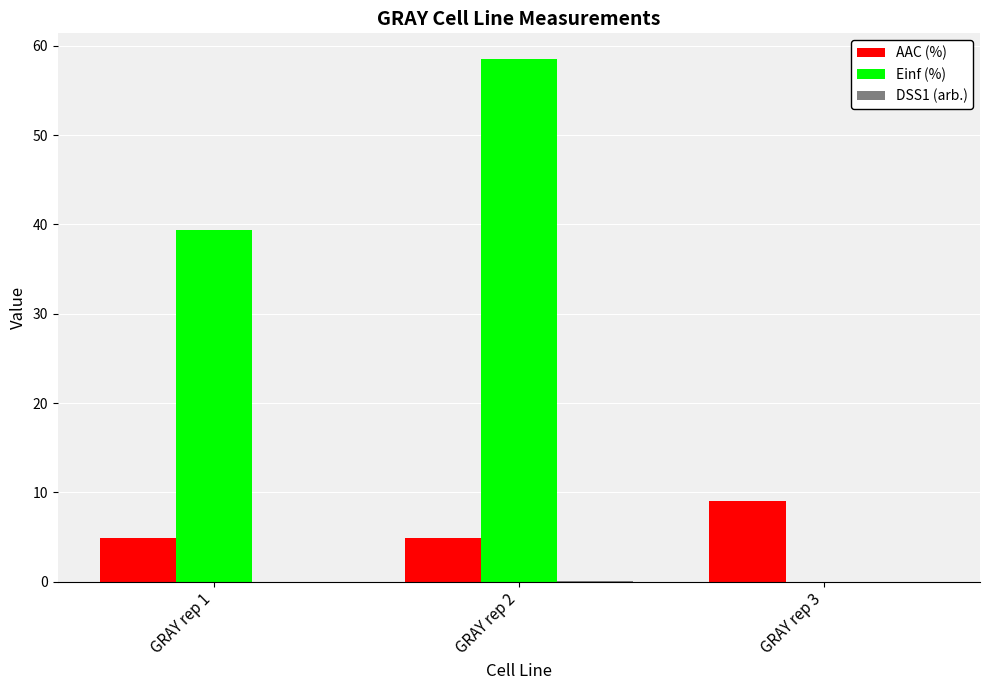

What is the sum of the AAC (%) values at GRAY rep 3 and GRAY rep 1?

13.9